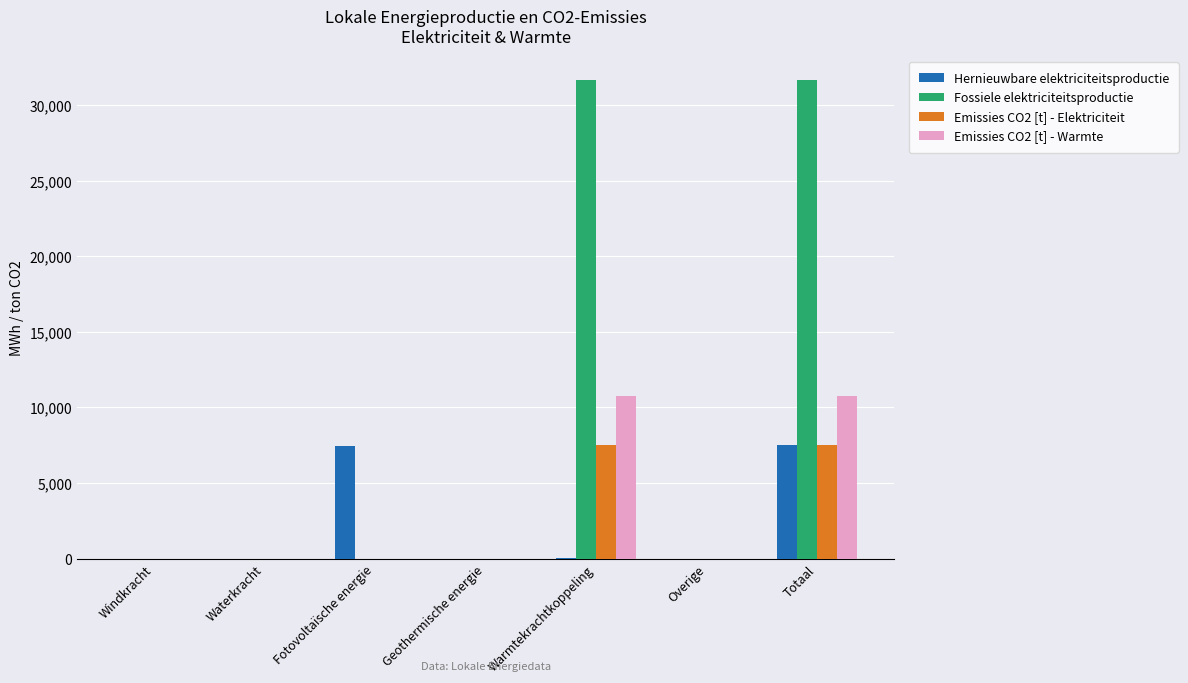

At which category is the sum across all series the highest?

Totaal